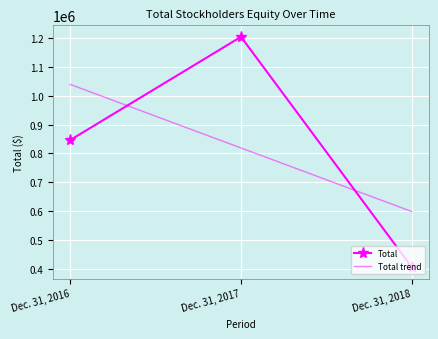

What is the value of the 1st point from the left?

846506